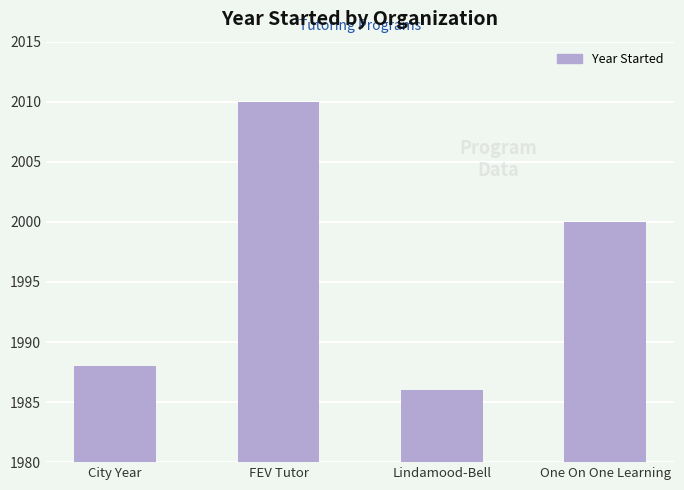

What is the minimum value shown in the chart?

1986